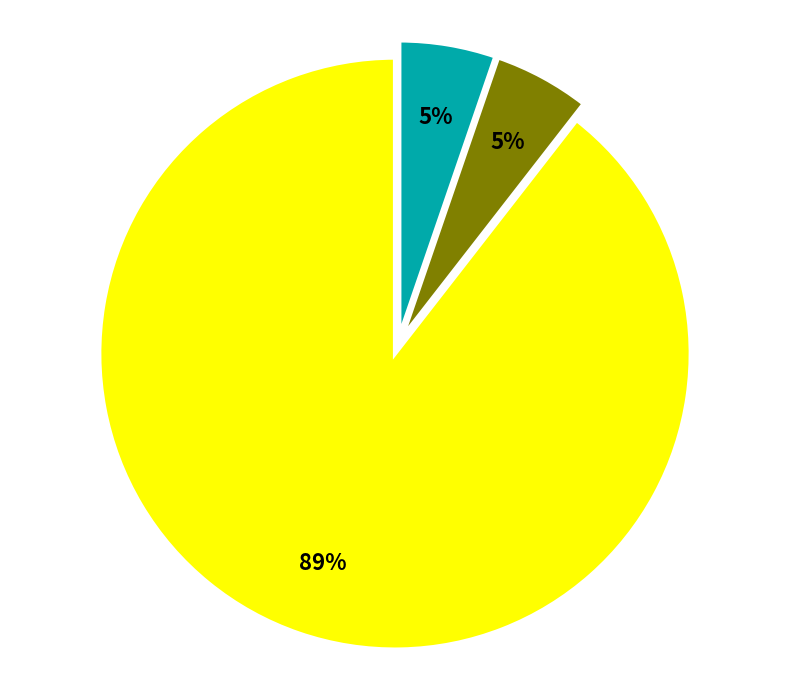

To the nearest percent, what is the average slice percentage?

33%